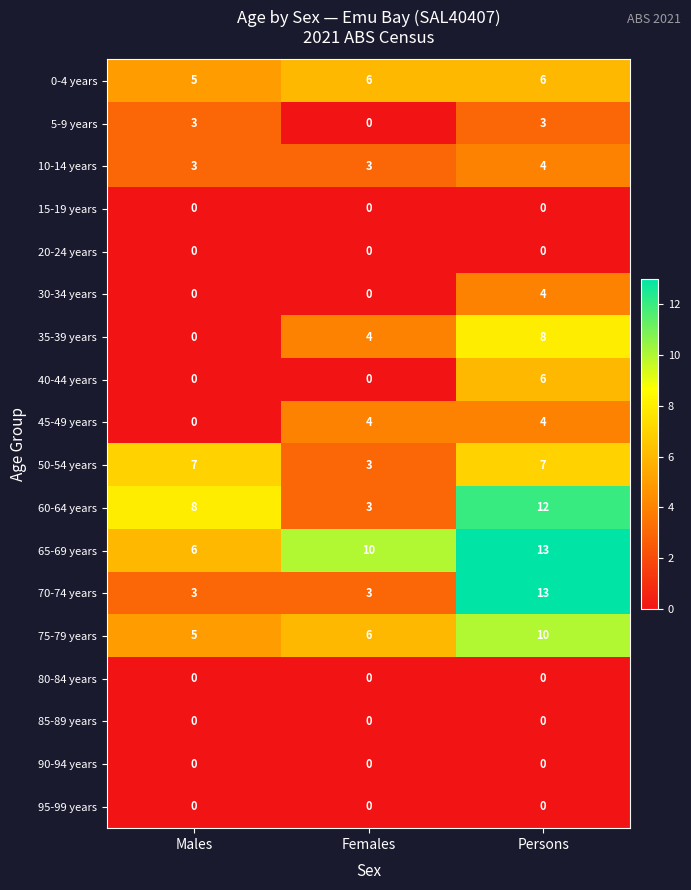

What is the sum of all 65-69 years values?

29